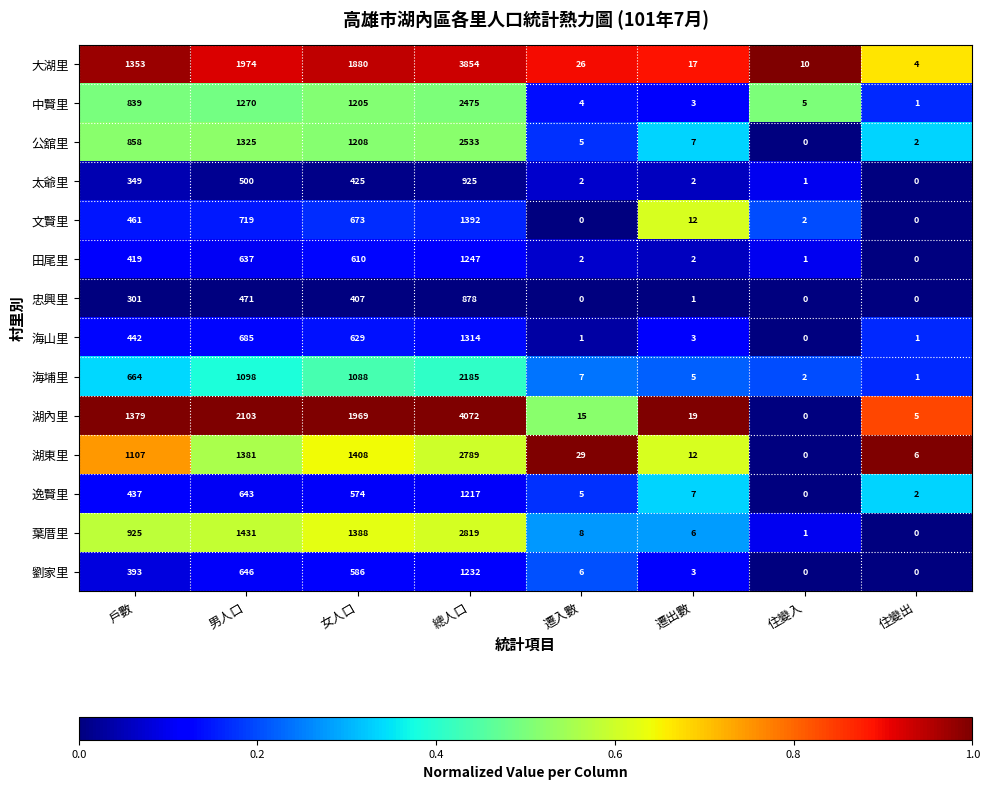

What is the sum of all 海山里 values?

3075